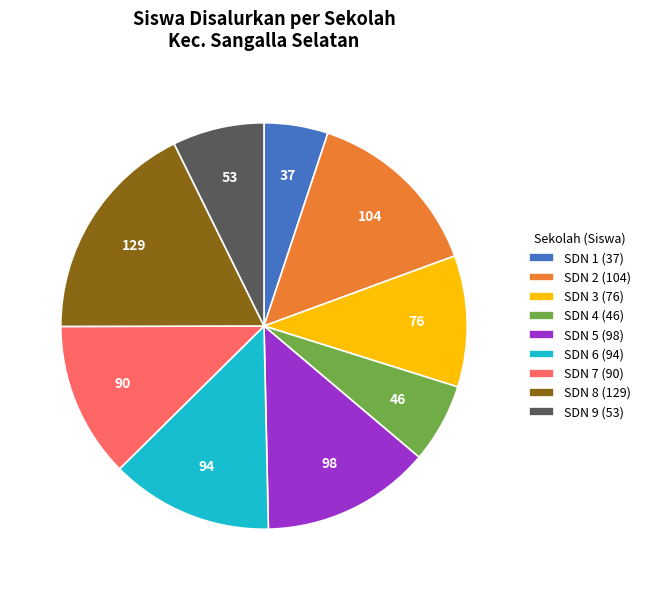

True or false: SDN 2 (104) accounts for 14% of the total.

True